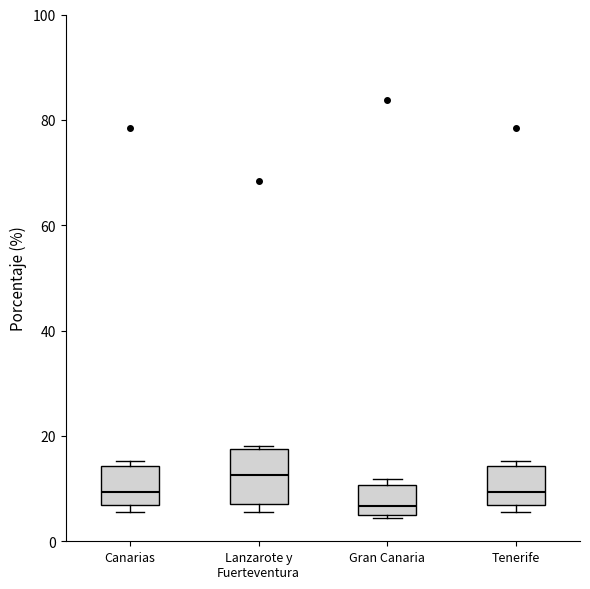

Where is the lower edge of the box for Gran Canaria on the y-axis? The values are not printed on the chart, so give them approximately, as read against the axis.

4